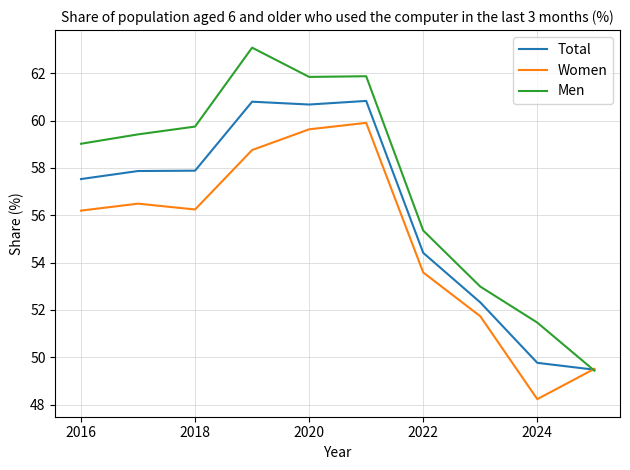

What is the sum of all Men values?

574.2